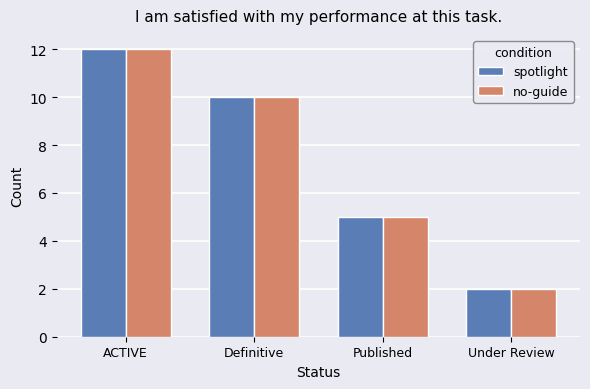

Where does the no-guide series first go above 10?

ACTIVE